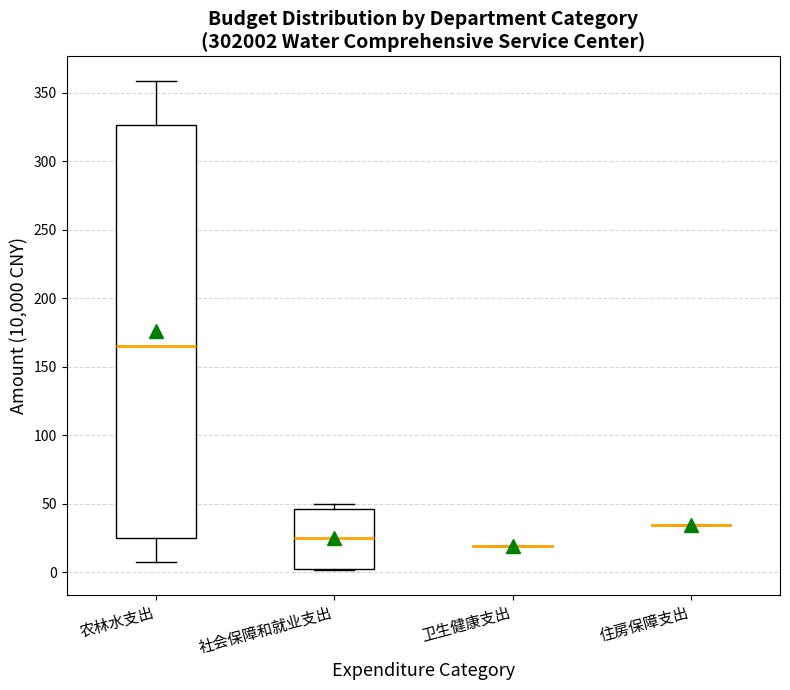

Reading left to right, transcribe this box plot: for each box, give where its median line is, the range the box spans, and where its two whiskers end, as read against the y-axis. The values are not printed on the chart, so give them approximately, as read against the axis.

农林水支出: median 165, box 25 to 325, whiskers 10 to 360
社会保障和就业支出: median 25, box 5 to 45, whiskers 0 to 50
卫生健康支出: box collapsed to a line at 20, whiskers 20 to 20
住房保障支出: box collapsed to a line at 35, whiskers 35 to 35